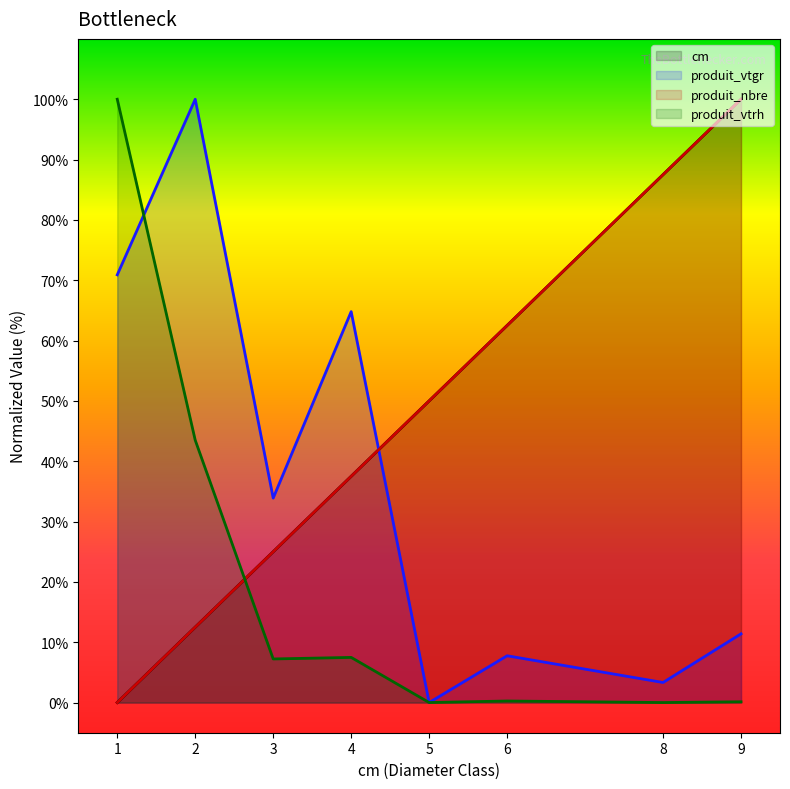

True or false: produit_nbre and cm intersect in this chart.

False